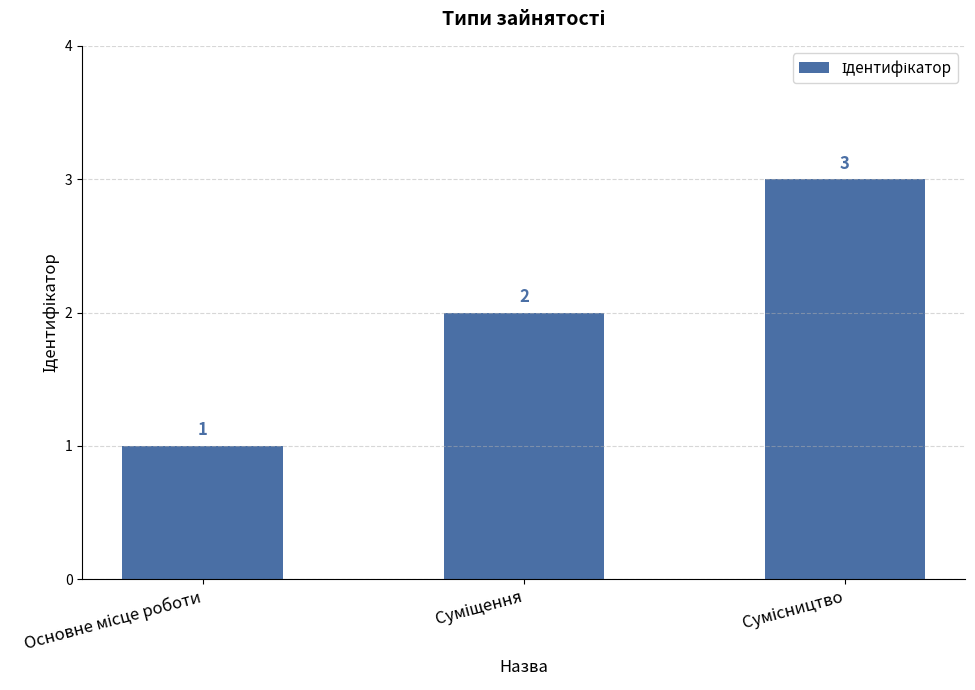

What is the greatest value displayed?

3